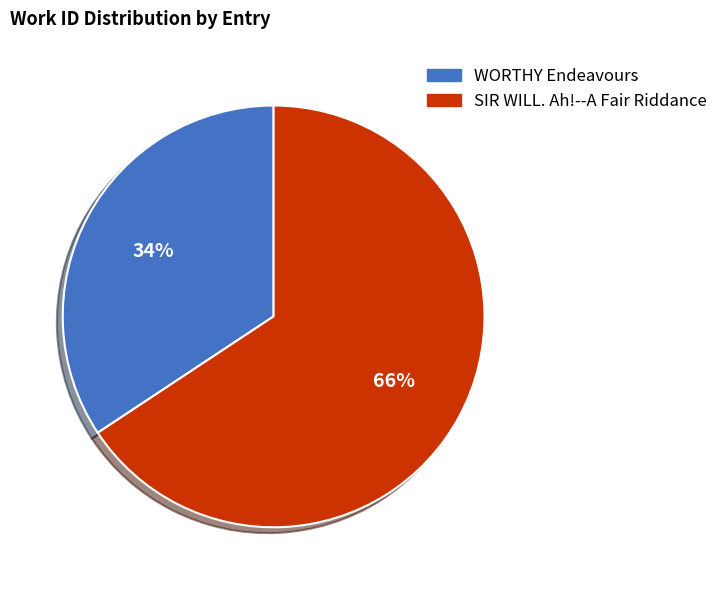

Is it true that WORTHY Endeavours is 34% of the pie?

True